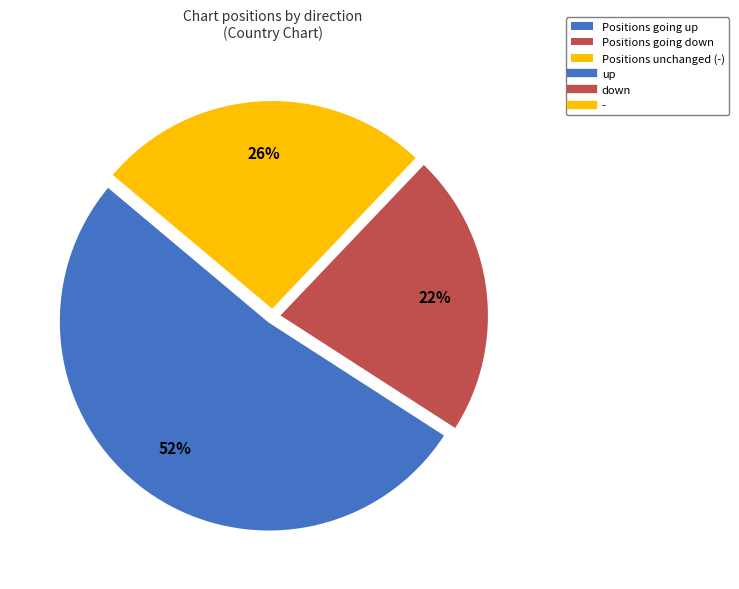

To the nearest percent, what is the difference between the largest and smallest slice percentages?

30%